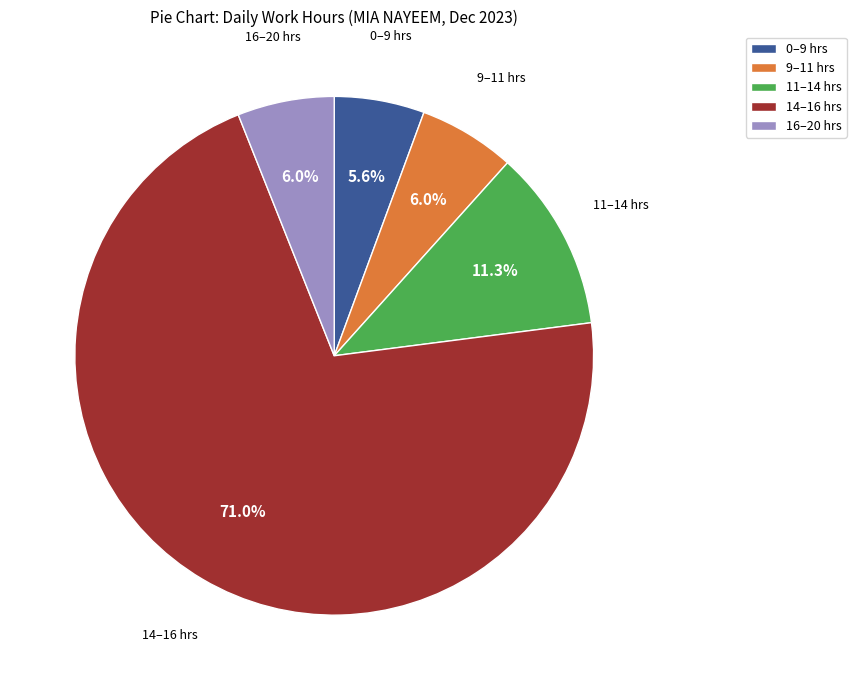

What percentage do 9–11 hrs and 11–14 hrs together represent?

17.3%